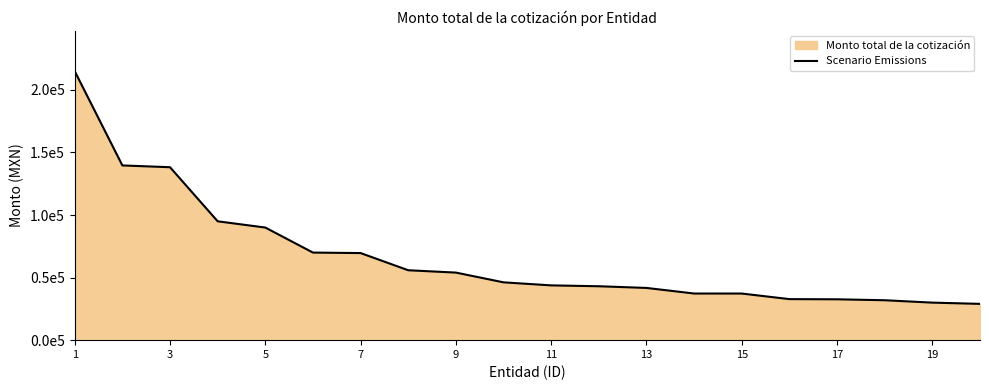

What is the minimum value shown in the chart?

29000.0